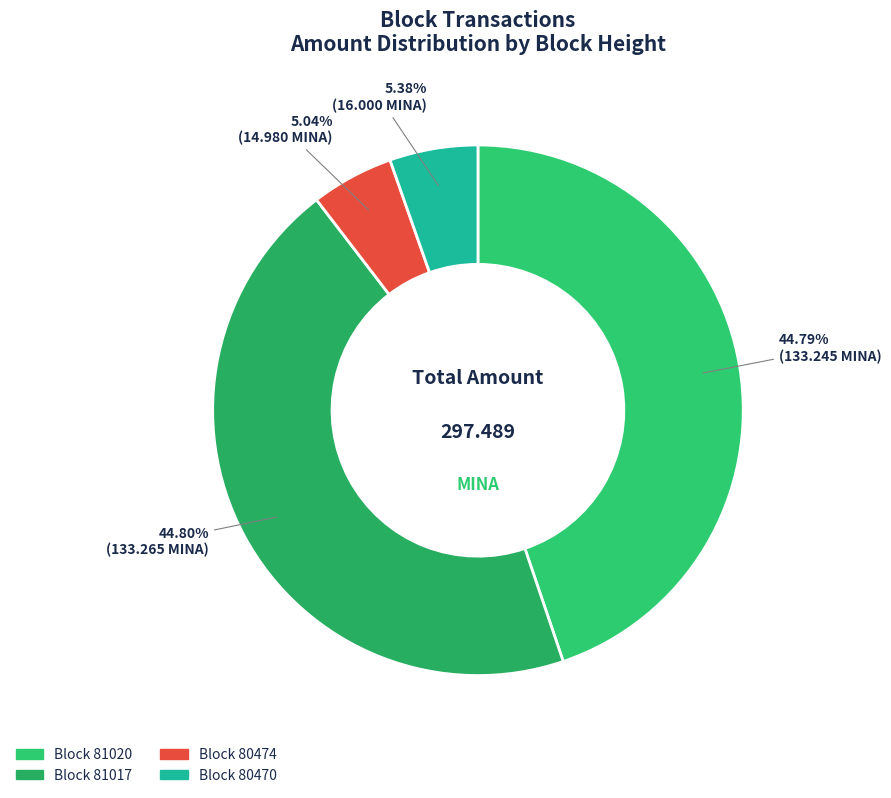

How many slices are in this pie chart?

4